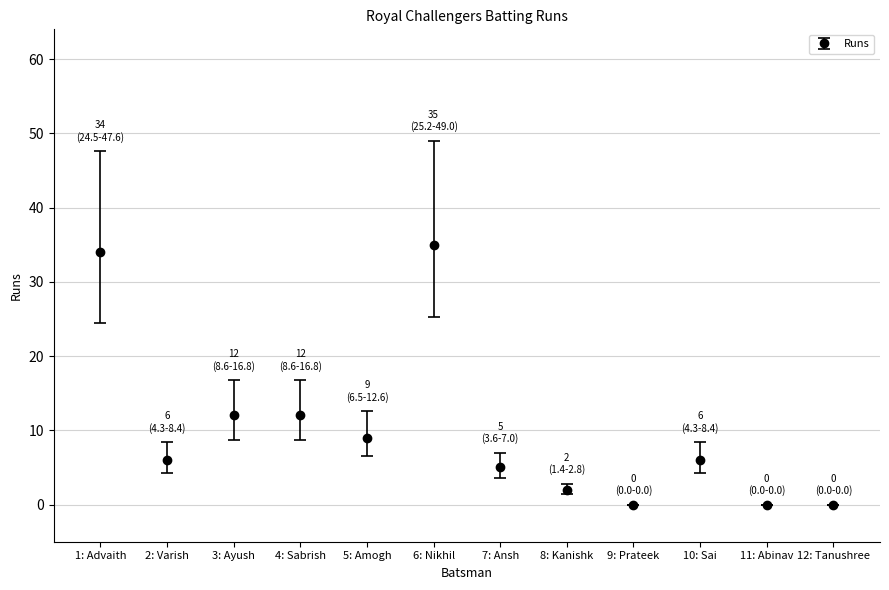

What value does the data have at 4: Sabrish, to the nearest 10?

10